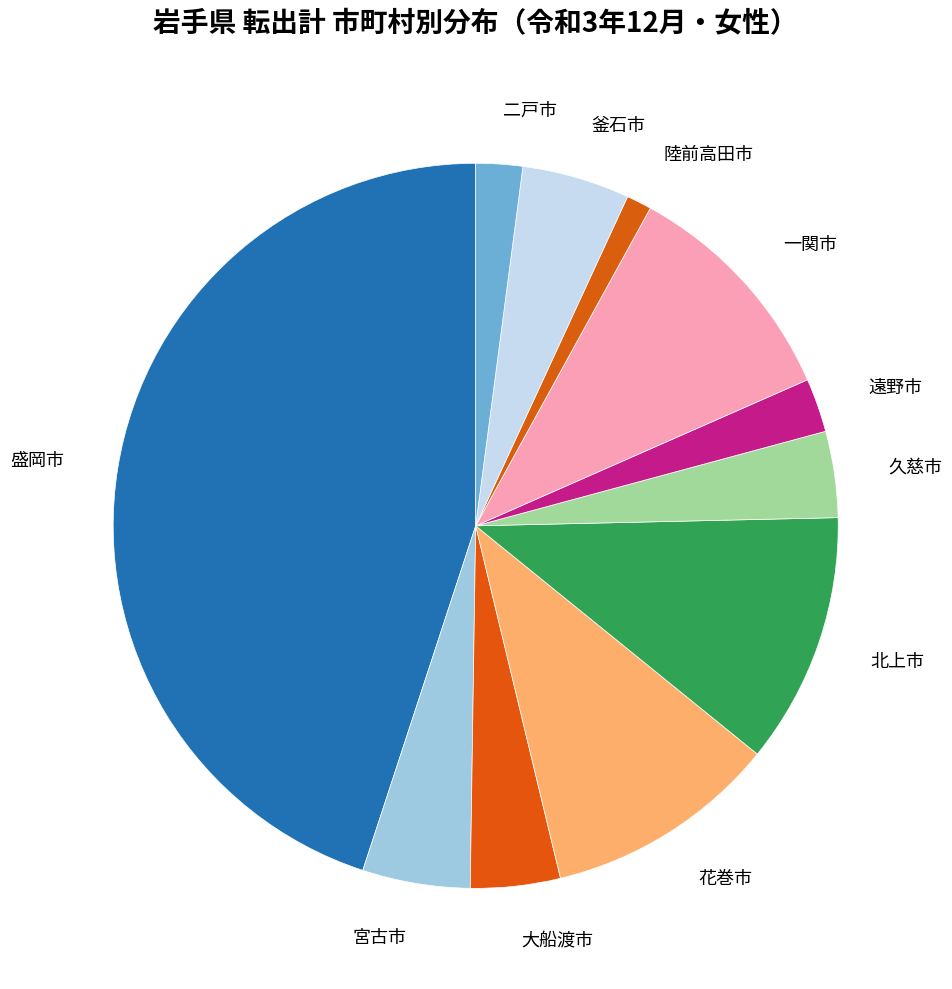

Is there any slice that represents more than half of the pie?

No